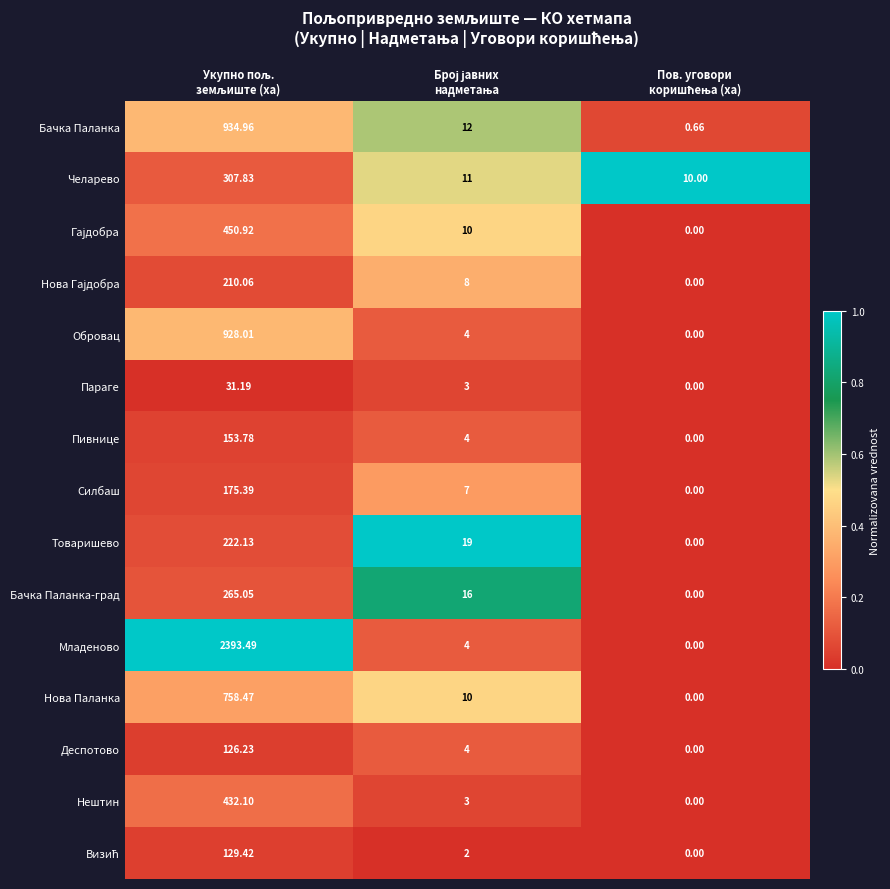

Which series has the widest spread of values?

Младеново